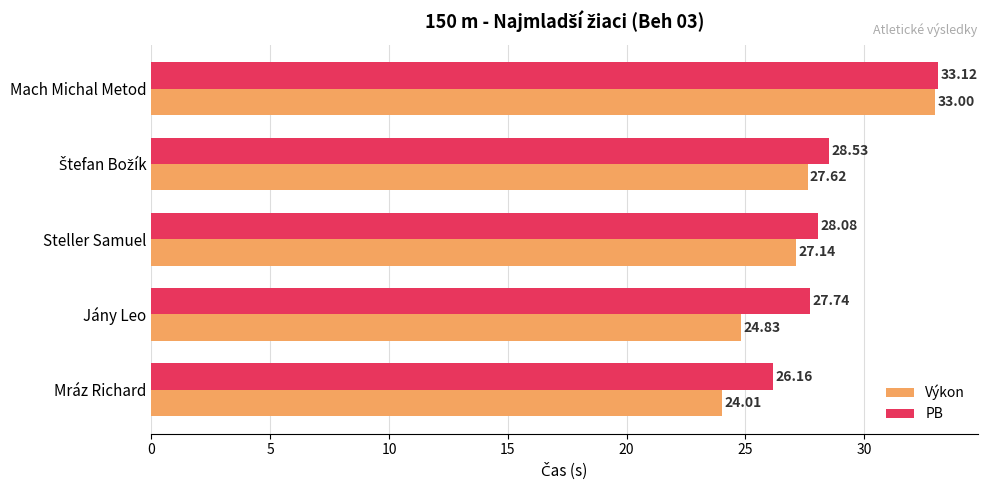

At which category is the sum across all series the highest?

Mach Michal Metod